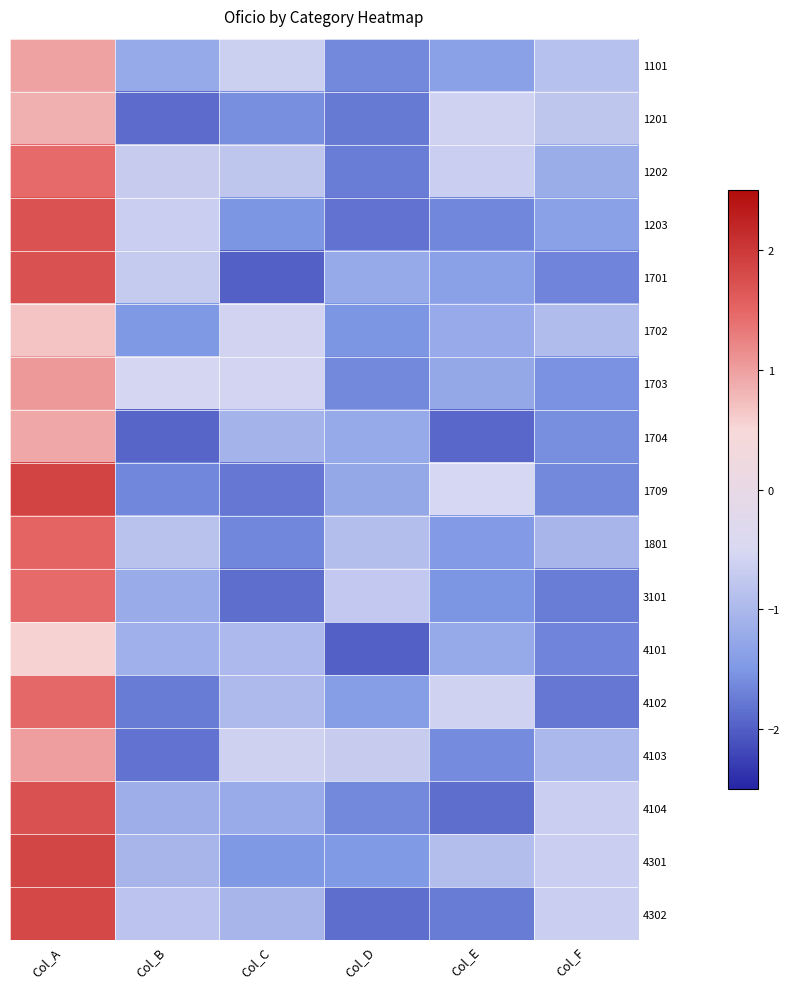

Reading right to left, list all the values displayed in this chart.

1101: Col_F=-0.9	Col_E=-1.4	Col_D=-1.6	Col_C=-0.6	Col_B=-1.2	Col_A=1.0
1201: Col_F=-0.8	Col_E=-0.6	Col_D=-1.8	Col_C=-1.6	Col_B=-1.9	Col_A=0.8
1202: Col_F=-1.2	Col_E=-0.7	Col_D=-1.7	Col_C=-0.8	Col_B=-0.7	Col_A=1.5
1203: Col_F=-1.4	Col_E=-1.7	Col_D=-1.8	Col_C=-1.5	Col_B=-0.7	Col_A=1.7
1701: Col_F=-1.7	Col_E=-1.4	Col_D=-1.2	Col_C=-2.0	Col_B=-0.7	Col_A=1.7
1702: Col_F=-0.9	Col_E=-1.2	Col_D=-1.5	Col_C=-0.6	Col_B=-1.5	Col_A=0.7
1703: Col_F=-1.5	Col_E=-1.3	Col_D=-1.6	Col_C=-0.6	Col_B=-0.5	Col_A=1.0
1704: Col_F=-1.6	Col_E=-1.9	Col_D=-1.2	Col_C=-1.1	Col_B=-1.9	Col_A=0.9
1709: Col_F=-1.6	Col_E=-0.5	Col_D=-1.3	Col_C=-1.8	Col_B=-1.6	Col_A=1.9
1801: Col_F=-1.1	Col_E=-1.4	Col_D=-0.9	Col_C=-1.6	Col_B=-0.9	Col_A=1.5
3101: Col_F=-1.7	Col_E=-1.5	Col_D=-0.7	Col_C=-1.9	Col_B=-1.2	Col_A=1.5
4101: Col_F=-1.7	Col_E=-1.2	Col_D=-2.0	Col_C=-1.0	Col_B=-1.1	Col_A=0.6
4102: Col_F=-1.8	Col_E=-0.6	Col_D=-1.4	Col_C=-1.0	Col_B=-1.7	Col_A=1.5
4103: Col_F=-1.0	Col_E=-1.6	Col_D=-0.7	Col_C=-0.6	Col_B=-1.8	Col_A=1.0
4104: Col_F=-0.7	Col_E=-1.9	Col_D=-1.6	Col_C=-1.2	Col_B=-1.2	Col_A=1.7
4301: Col_F=-0.7	Col_E=-0.9	Col_D=-1.5	Col_C=-1.5	Col_B=-1.1	Col_A=1.9
4302: Col_F=-0.7	Col_E=-1.8	Col_D=-1.9	Col_C=-1.0	Col_B=-0.8	Col_A=1.8